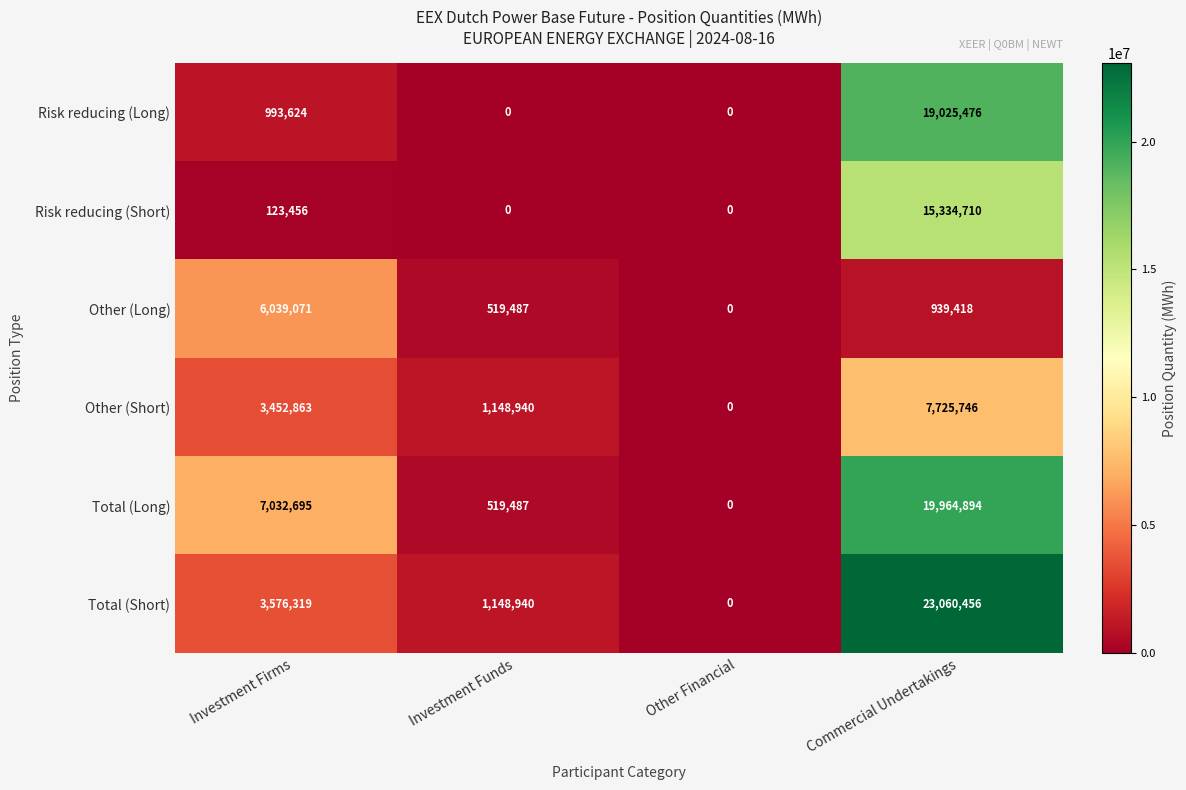

Count the number of categories in the chart.

4